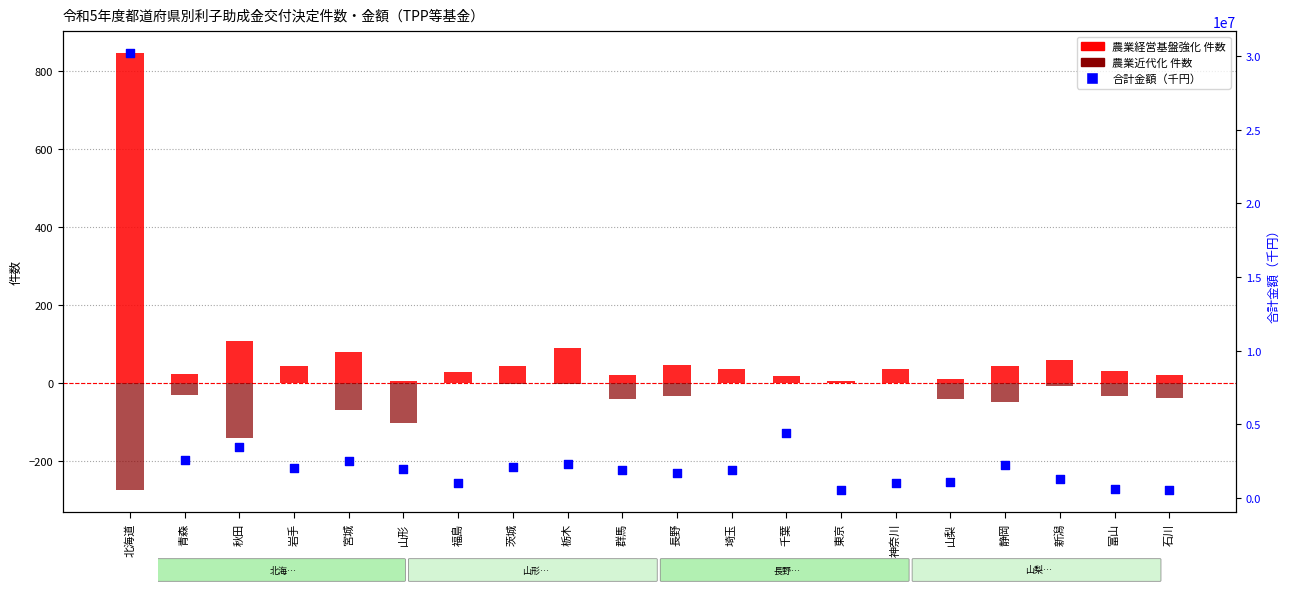

What are all the series names shown in the legend?

農業経営基盤強化 件数, 農業近代化 件数（反転）, 合計金額（千円）